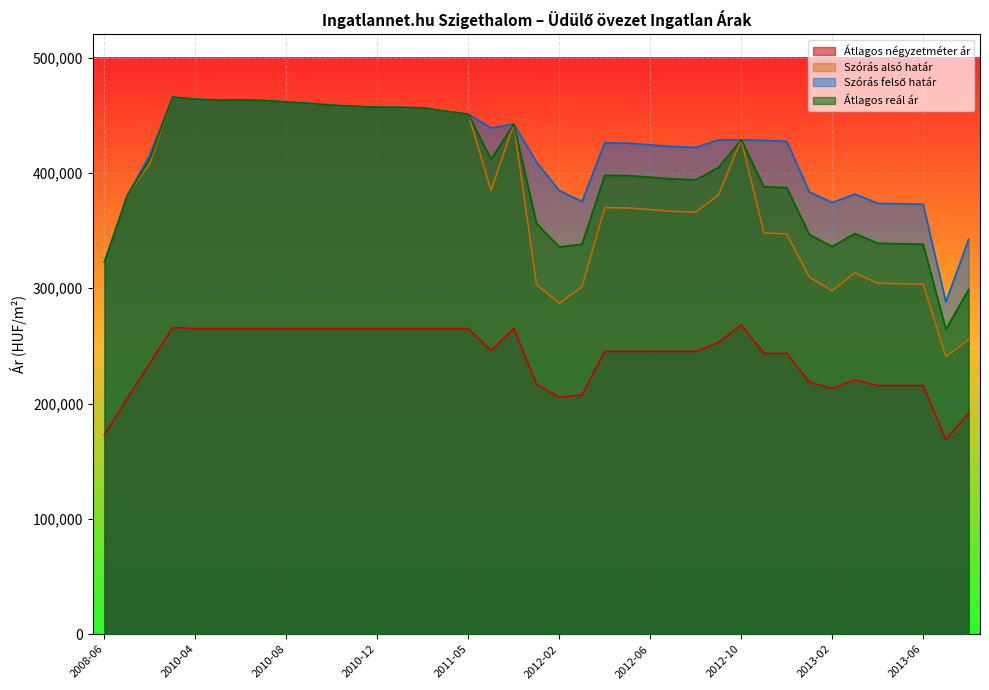

Which category has the highest value in the Átlagos négyzetméter ár series?

2012-10